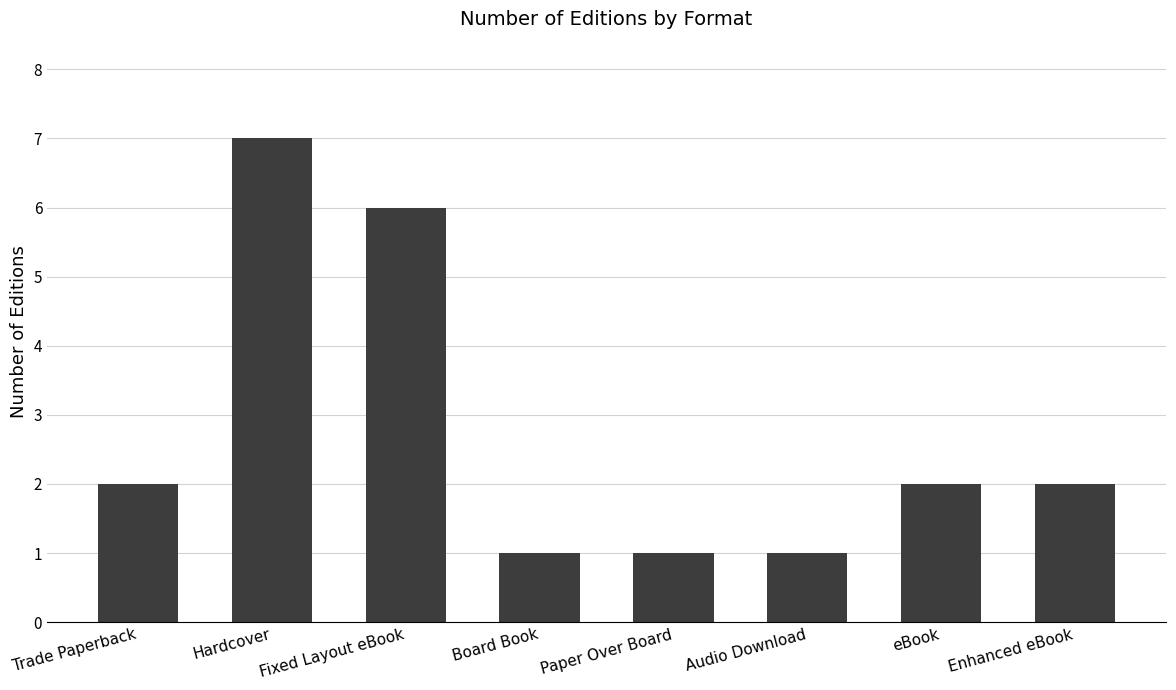

How many distinct data groups are displayed?

1